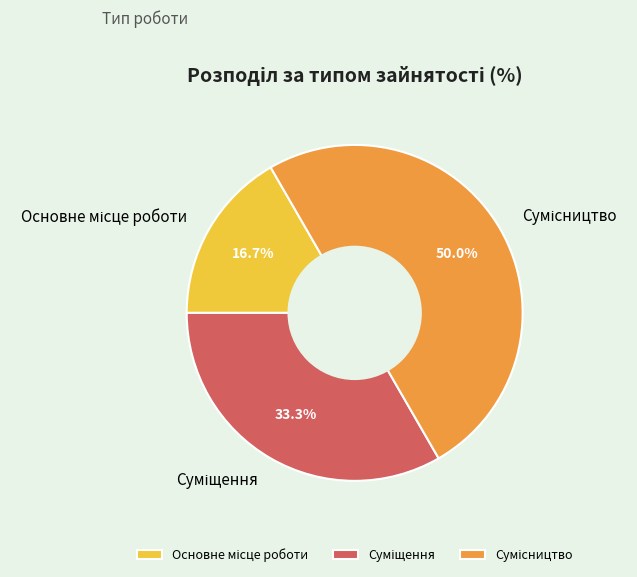

Which category has the biggest portion of the pie?

Сумісництво